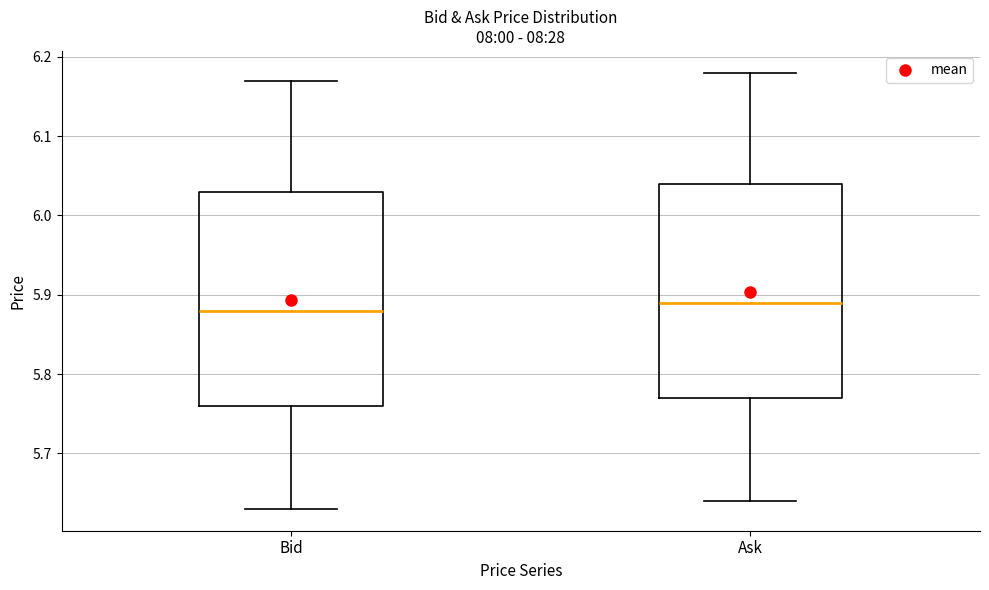

Where is the lower edge of the box for Ask on the y-axis? The values are not printed on the chart, so give them approximately, as read against the axis.

5.77